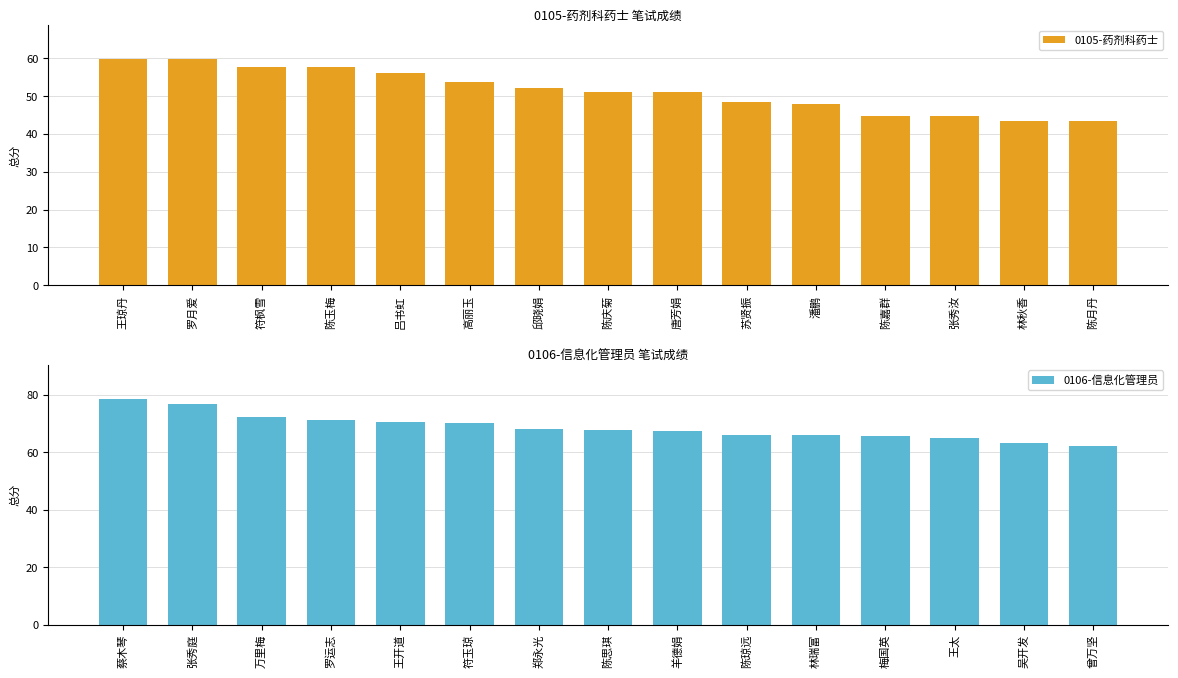

The 0105-药剂科药士 series shows 10.3 at 林秋香. True or false?

False